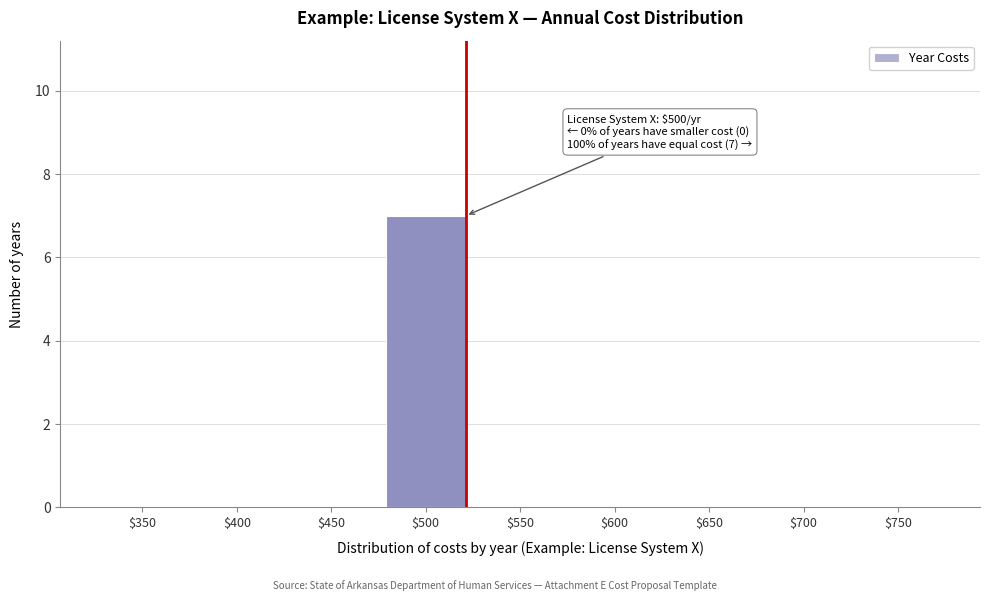

What is the maximum value shown in the chart?

7